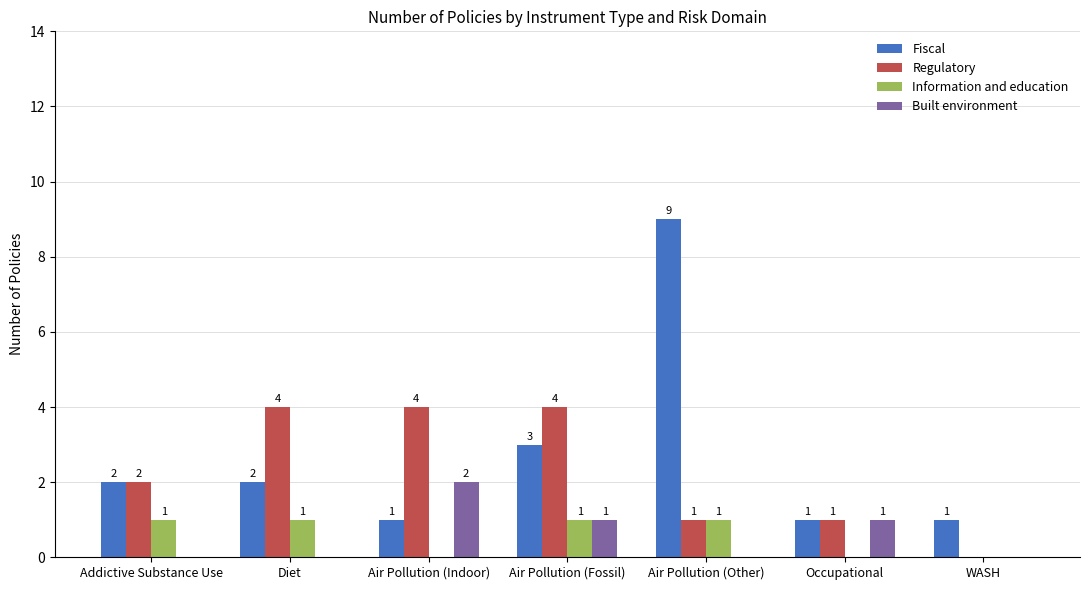

Which series has the largest total across all categories?

Fiscal